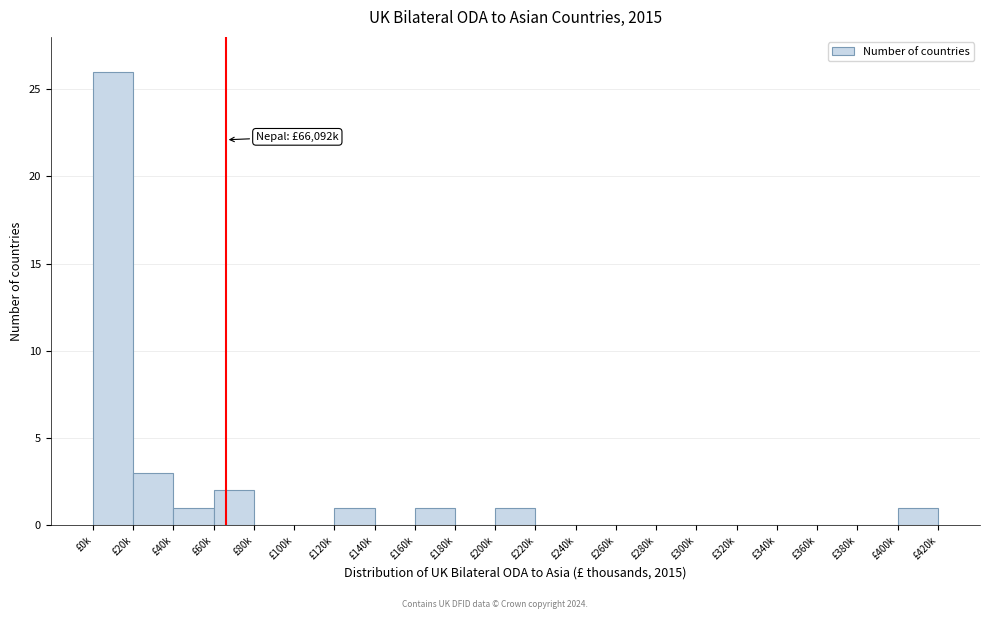

Reading left to right, transcribe all the data shown in this chart.

£0k=26	£20k=3	£40k=1	£60k=2	£80k=0	£100k=0	£120k=1	£140k=0	£160k=1	£180k=0	£200k=1	£220k=0	£240k=0	£260k=0	£280k=0	£300k=0	£320k=0	£340k=0	£360k=0	£380k=0	£400k=1